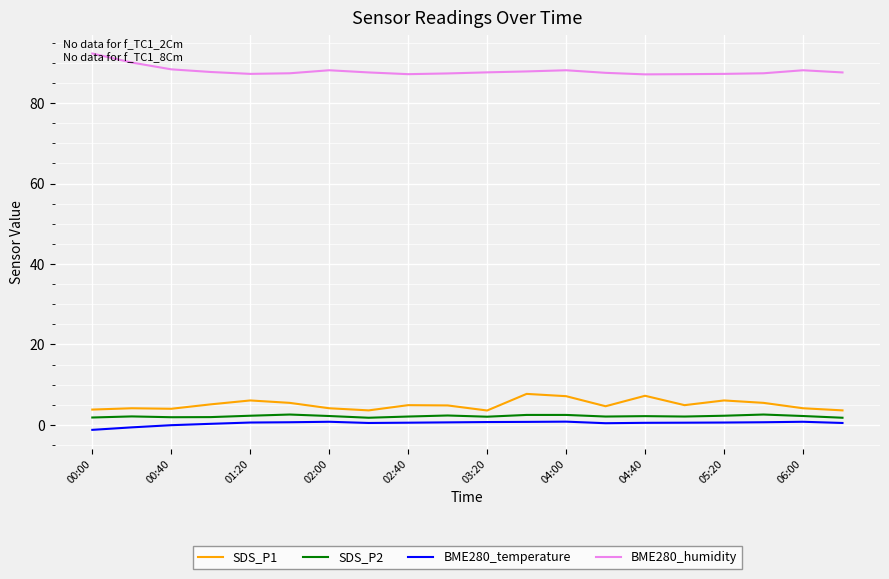

What is the difference between the maximum and minimum values in the BME280_humidity series?

5.2